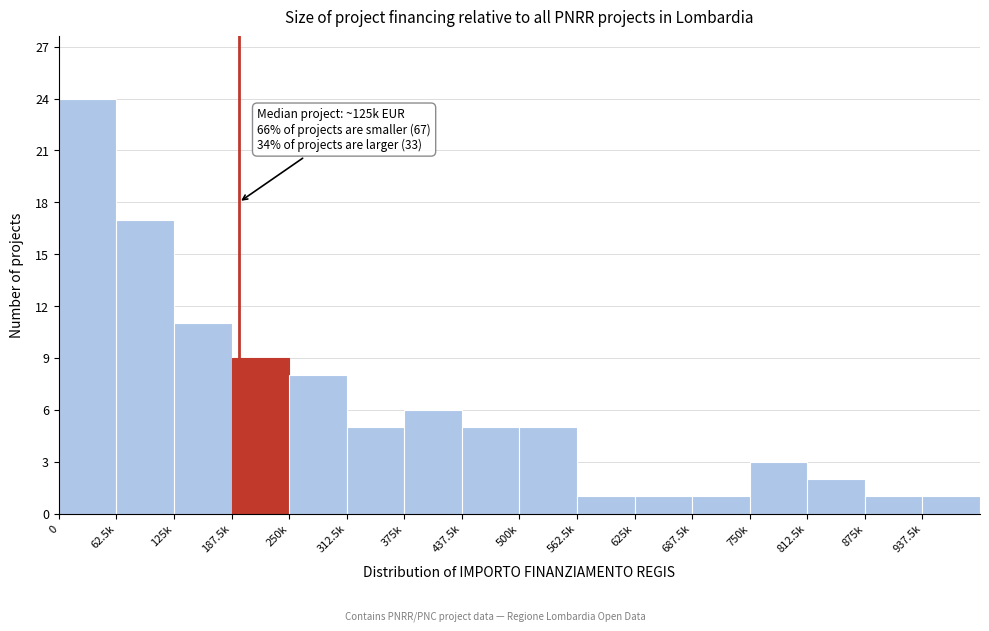

Reading right to left, extract all data points from this chart.

937.5k=1	875k=1	812.5k=2	750k=3	687.5k=1	625k=1	562.5k=1	500k=5	437.5k=5	375k=6	312.5k=5	250k=8	187.5k=9	125k=11	62.5k=17	0=24